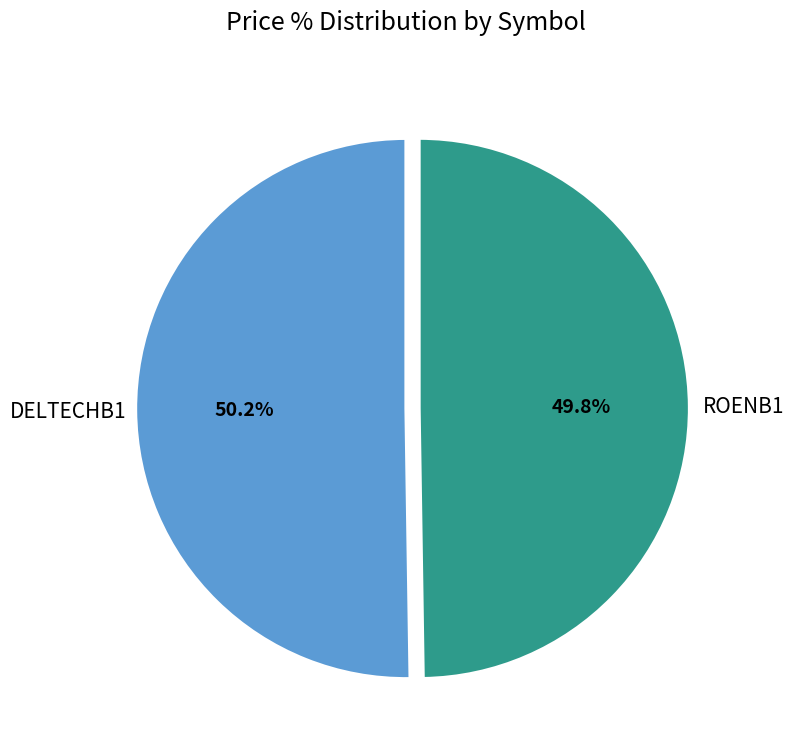

Is there any slice that represents more than half of the pie?

Yes